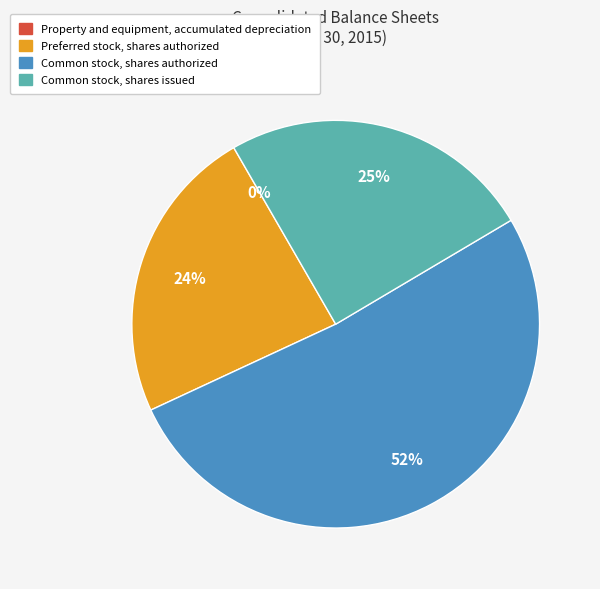

Which has a higher value, Common stock, shares issued or Common stock, shares authorized?

Common stock, shares authorized